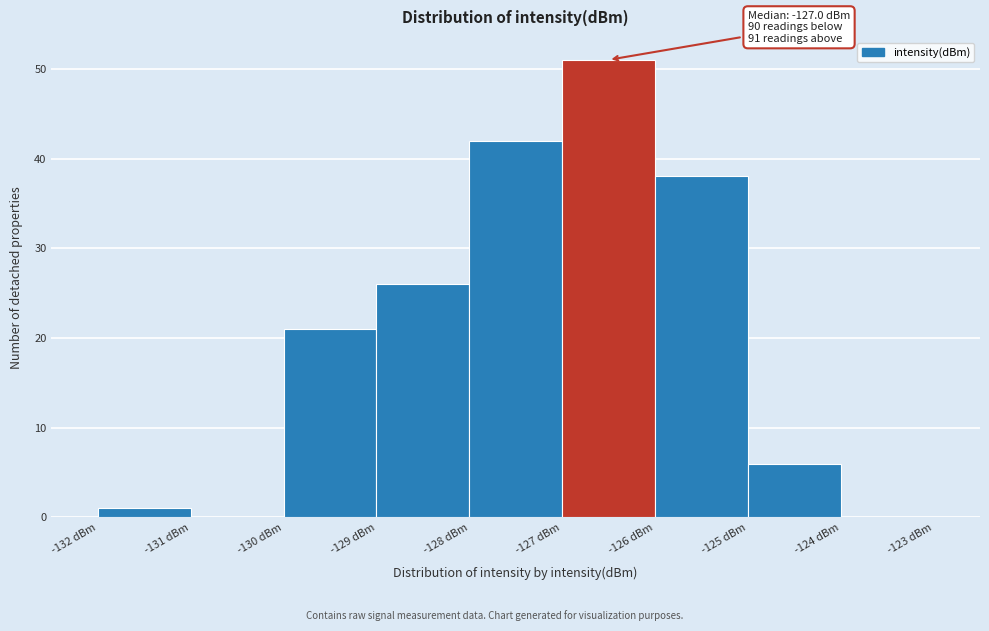

Which range on the x-axis has the tallest bar?

-127 to -126